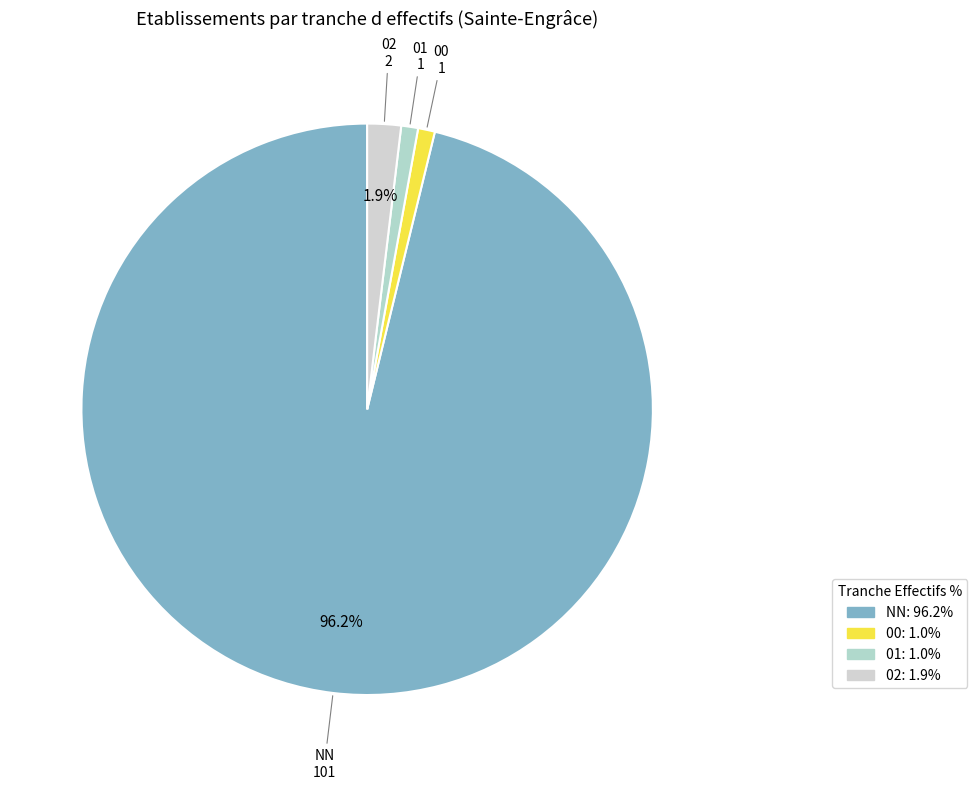

Count the number of slices in the pie.

4